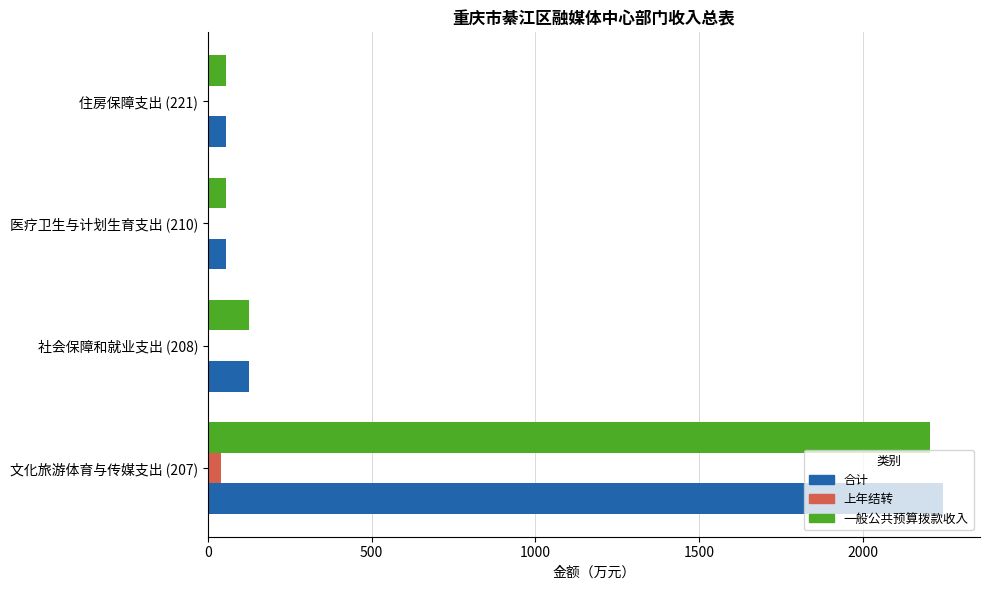

Is the value of 一般公共预算拨款收入 at 医疗卫生与计划生育支出 (210) greater than the value of 合计 at 文化旅游体育与传媒支出 (207)?

No